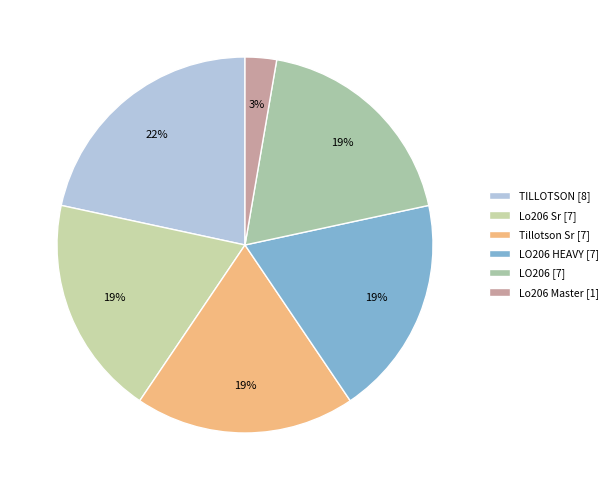

What percentage is the LO206 [7] slice, to the nearest percent?

19%